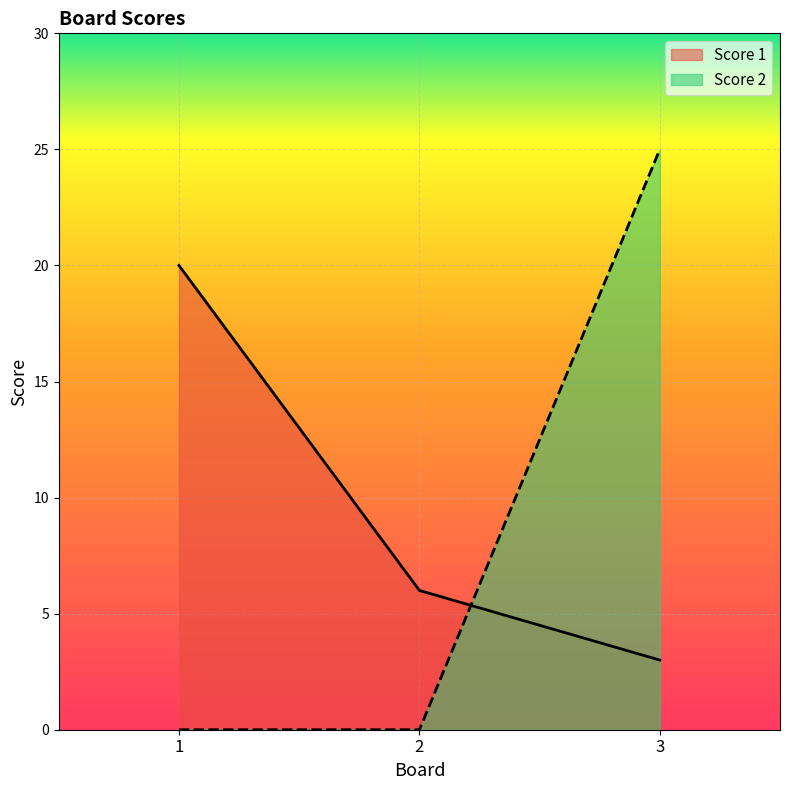

Reading right to left, transcribe all the data shown in this chart.

Score 1: 3=3	2=6	1=20
Score 2: 3=25	2=0	1=0